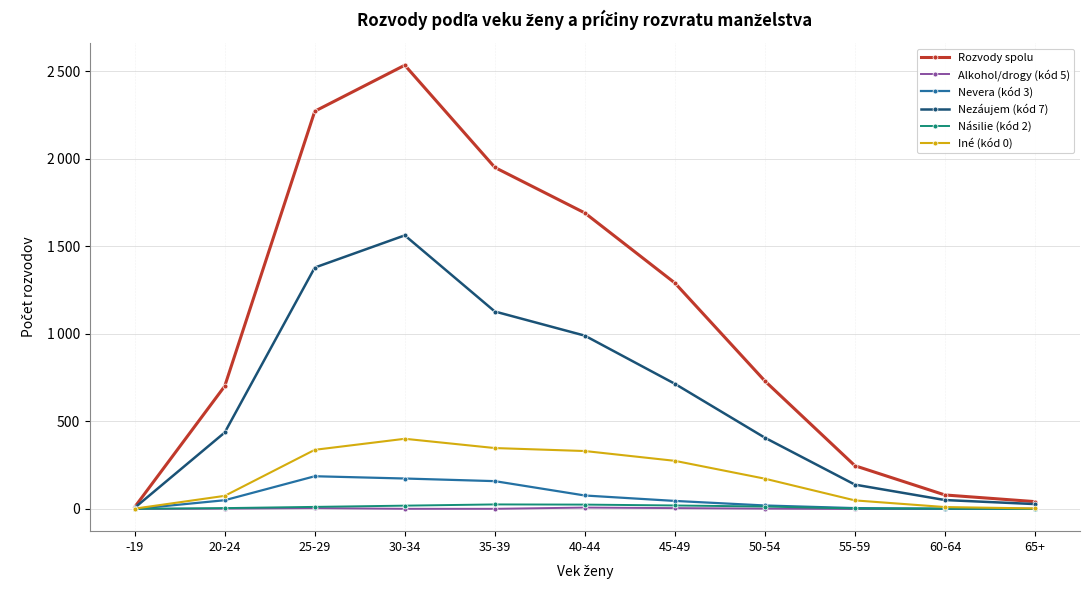

True or false: Rozvody spolu and Nevera (kód 3) cross at least once.

False